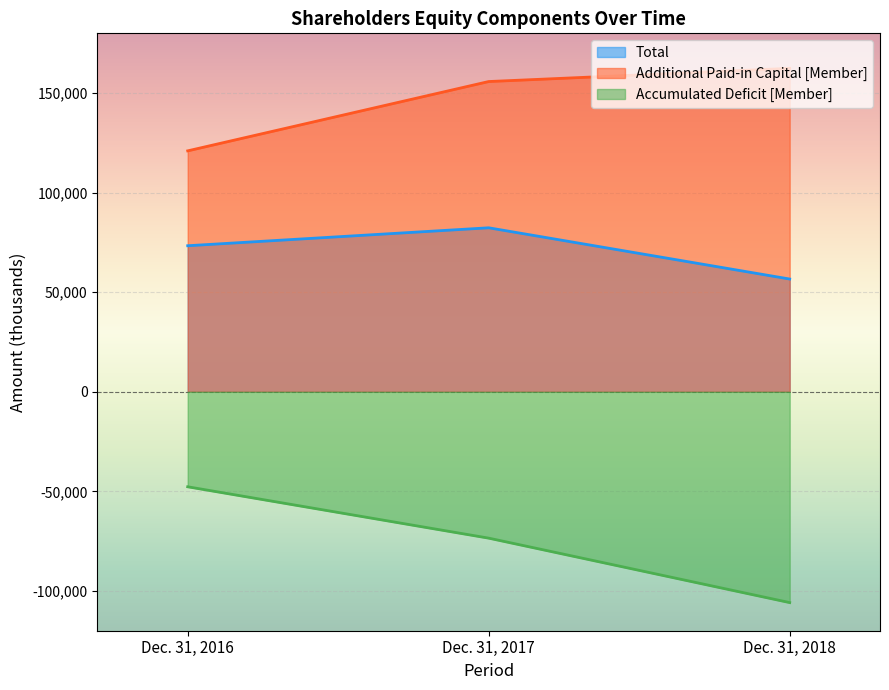

Reading left to right, extract all data points from this chart.

Total: Dec. 31, 2016=73334	Dec. 31, 2017=82347	Dec. 31, 2018=56615
Additional Paid-in Capital [Member]: Dec. 31, 2016=120985	Dec. 31, 2017=155793	Dec. 31, 2018=162428
Accumulated Deficit [Member]: Dec. 31, 2016=-47712	Dec. 31, 2017=-73508	Dec. 31, 2018=-105875